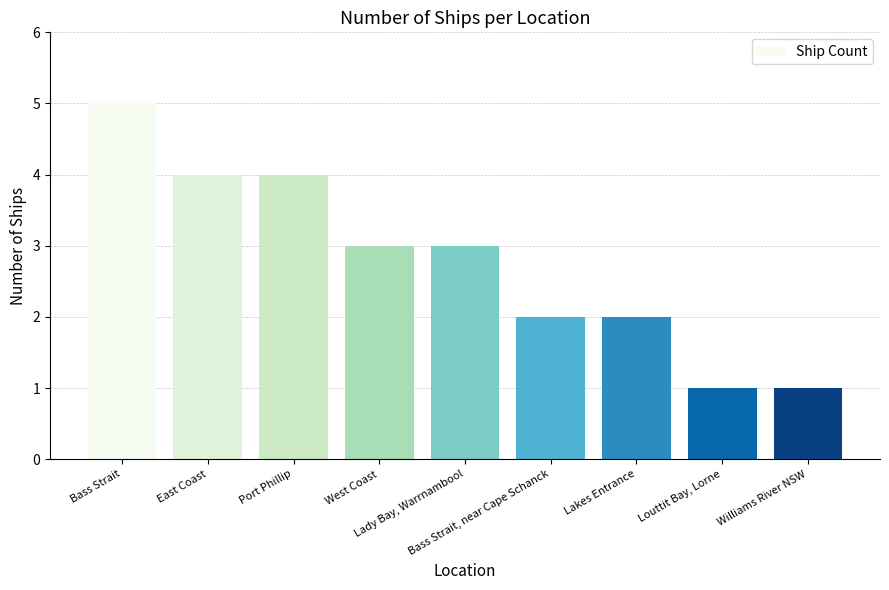

What position from the right is Lady Bay, Warrnambool?

5